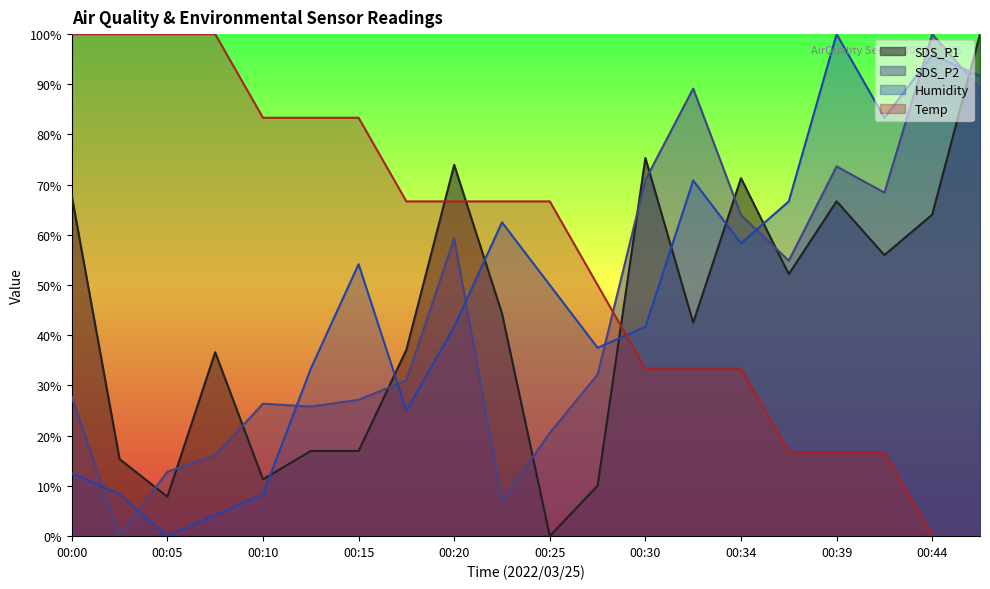

How many lines are shown in the chart?

4